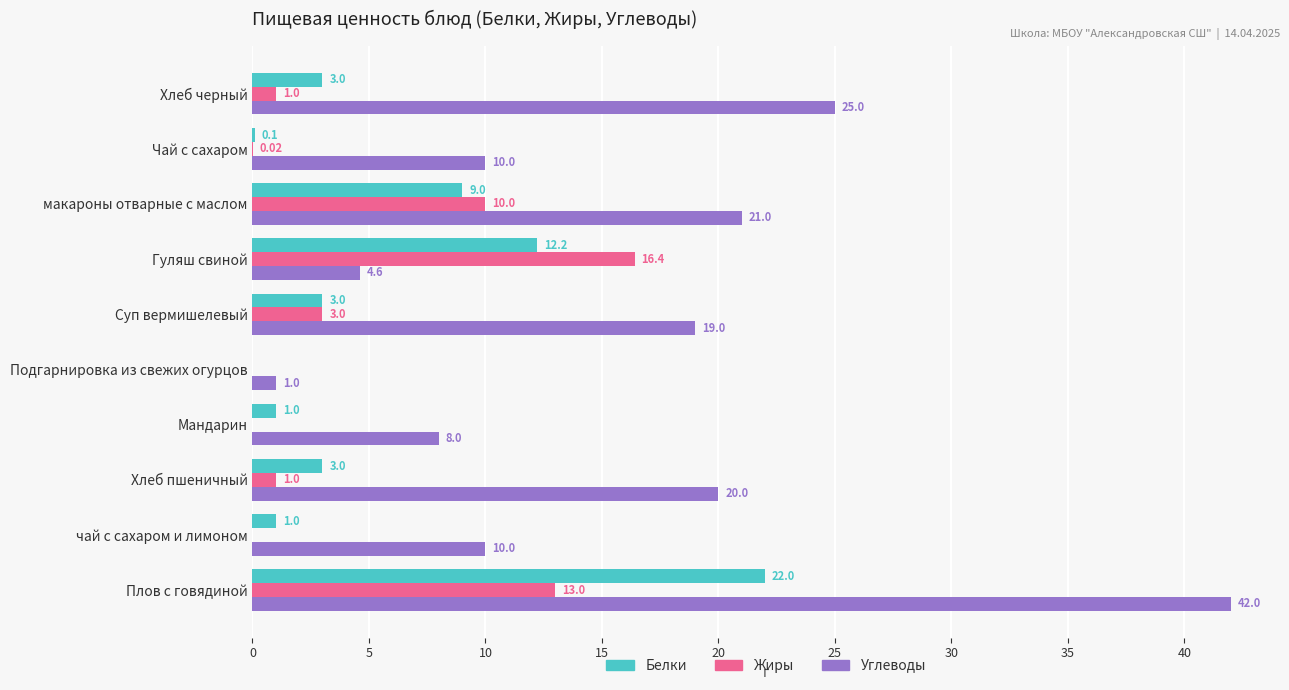

Is the value of Жиры at Мандарин greater than the value of Углеводы at Суп вермишелевый?

No